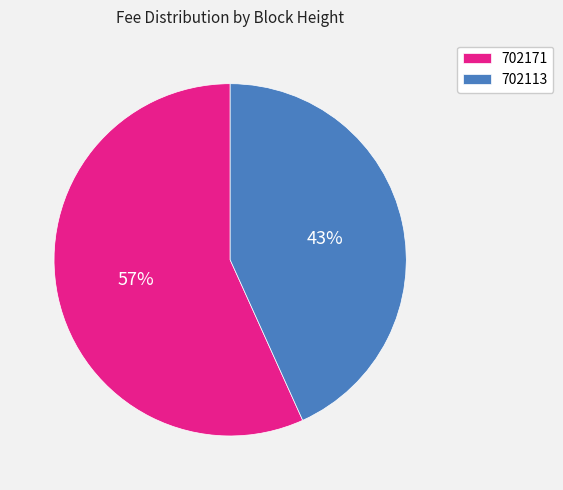

Which slice represents more than half of the pie?

702171